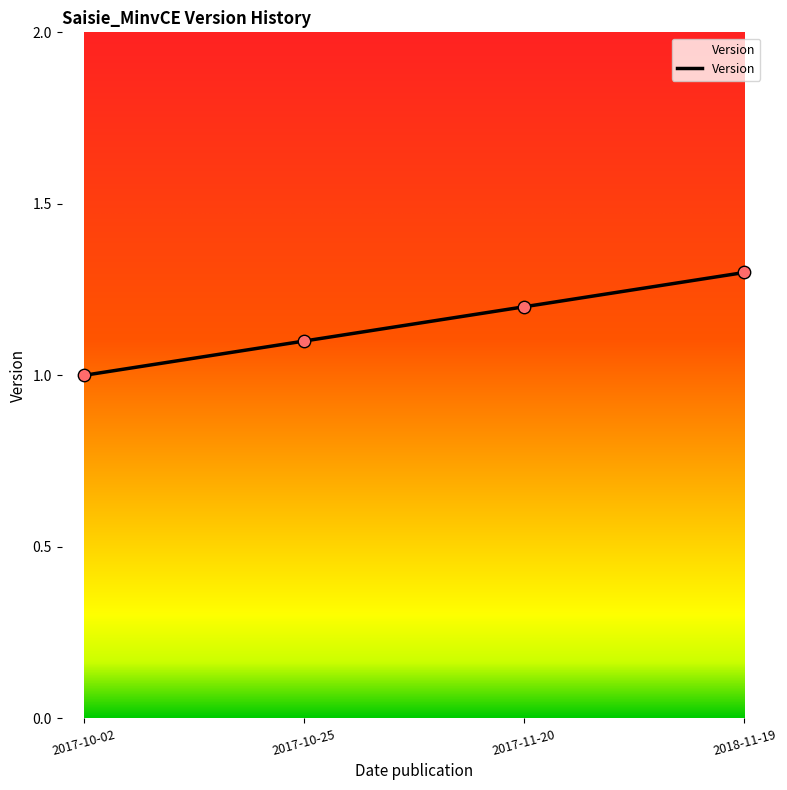

What is the ratio of the value at 2017-11-20 to the value at 2017-10-02?

1.2